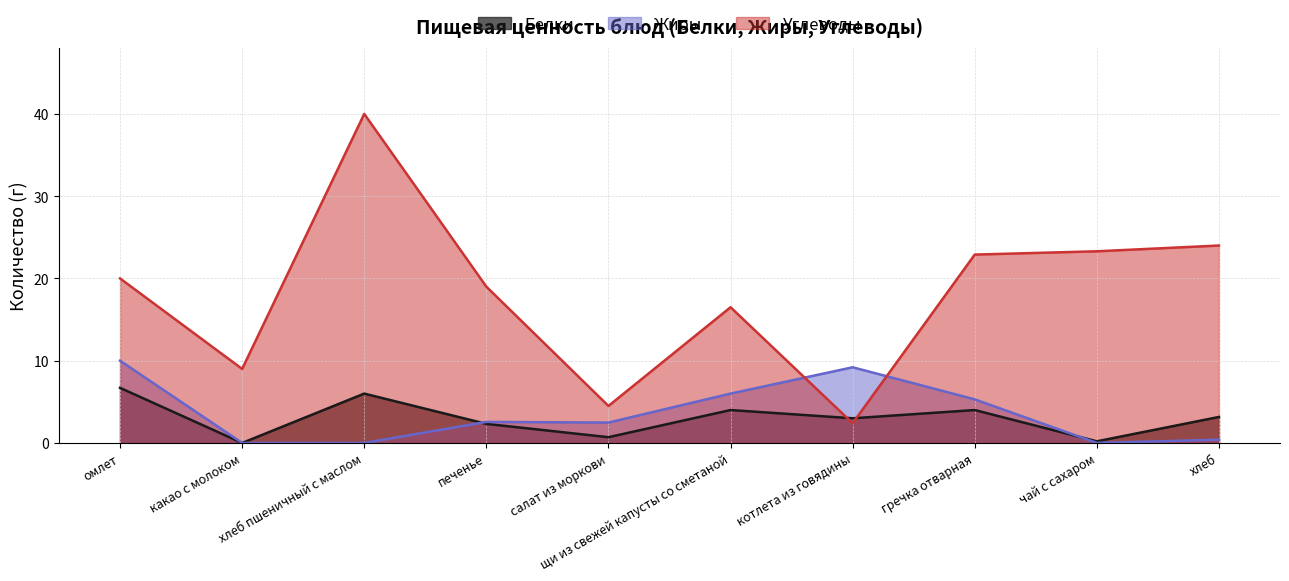

Does the chart have visible grid lines?

Yes